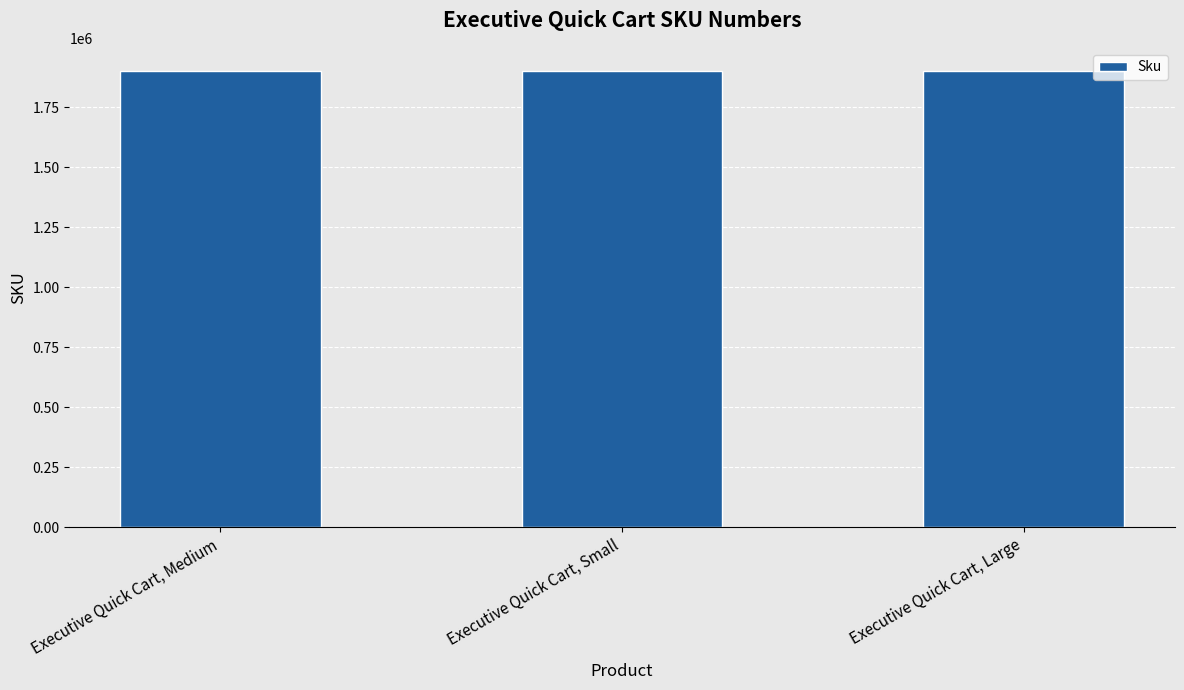

What is the approximate value at Executive Quick Cart, Medium?

1902466